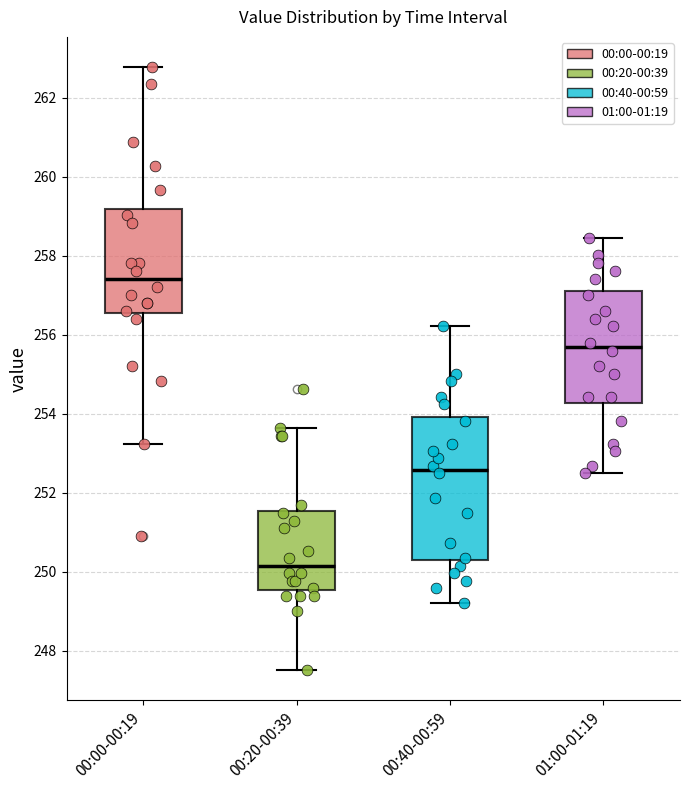

Reading left to right, read every box against the y-axis: the position of its median line, the range the box covers, and the ends of its whiskers. The values are not printed on the chart, so give them approximately, as read against the axis.

00:00-00:19: median 257.4, box 256.6 to 259.2, whiskers 253.2 to 262.8
00:20-00:39: median 250.2, box 249.6 to 251.6, whiskers 247.6 to 253.6
00:40-00:59: median 252.6, box 250.4 to 254.0, whiskers 249.2 to 256.2
01:00-01:19: median 255.8, box 254.2 to 257.2, whiskers 252.4 to 258.4